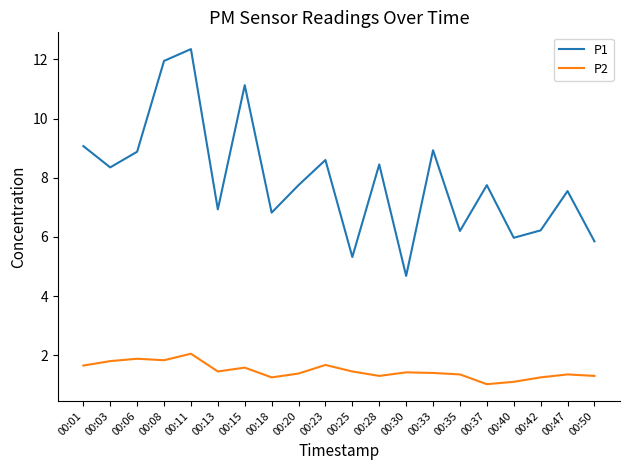

True or false: P1 and P2 intersect in this chart.

False